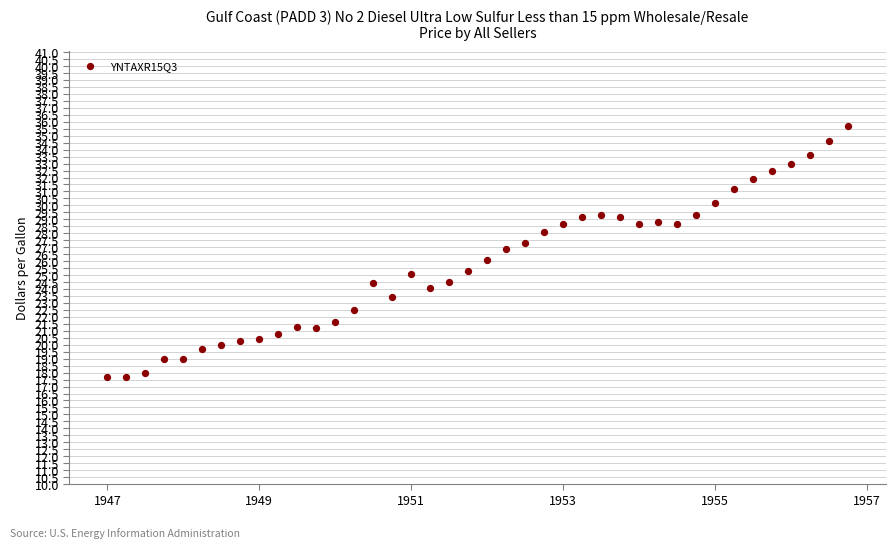

What is the range of Y values (max minus min)?

18.0